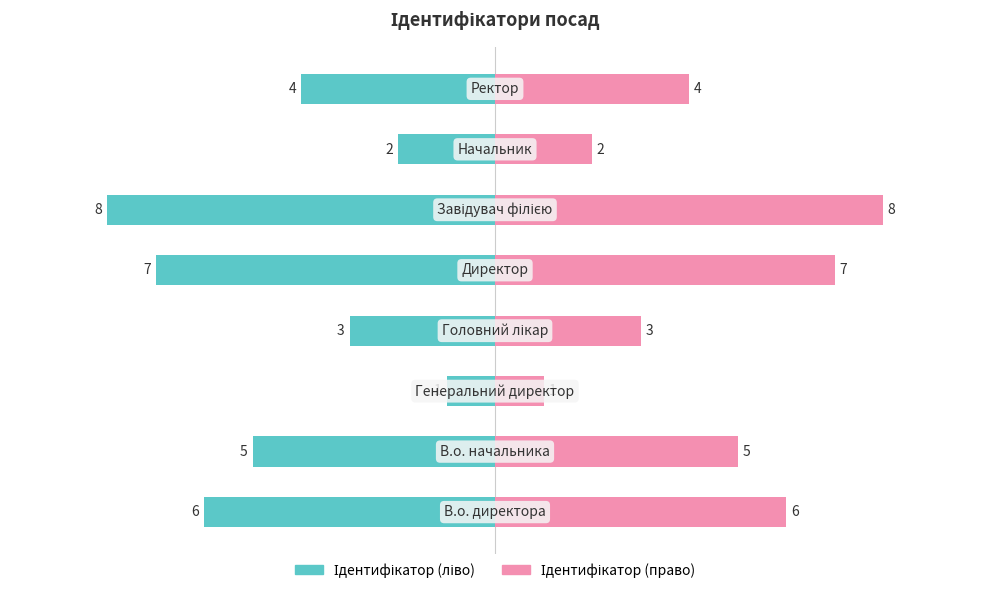

What is the difference between the second highest and second lowest values in the Ідентифікатор series?

5